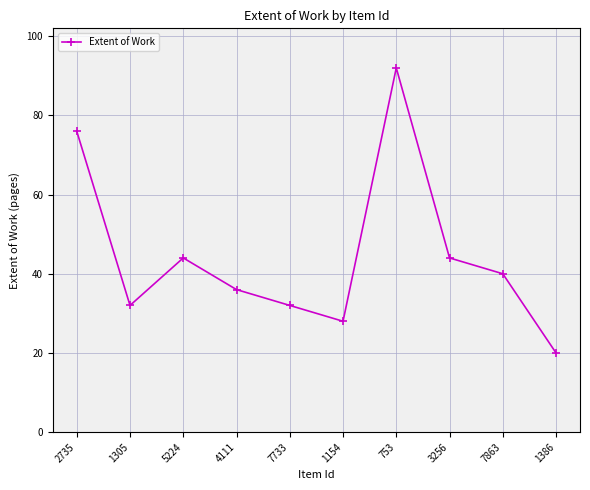

How many lines are shown in the chart?

1